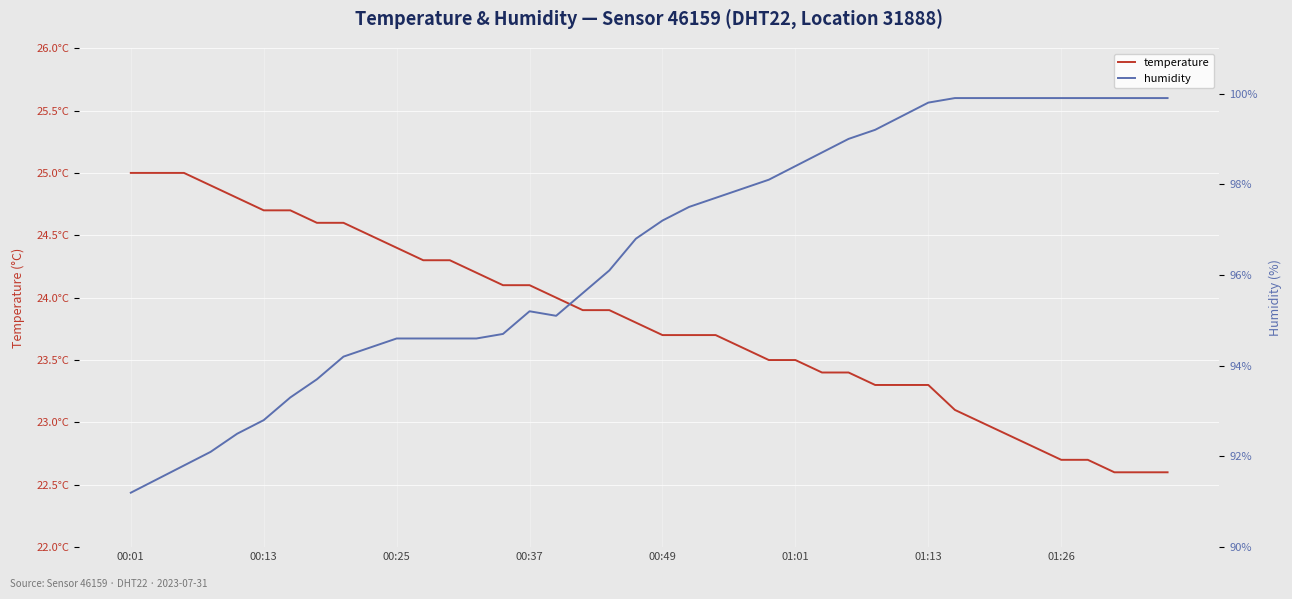

True or false: humidity has a value of 99.9 at 01:26.

True